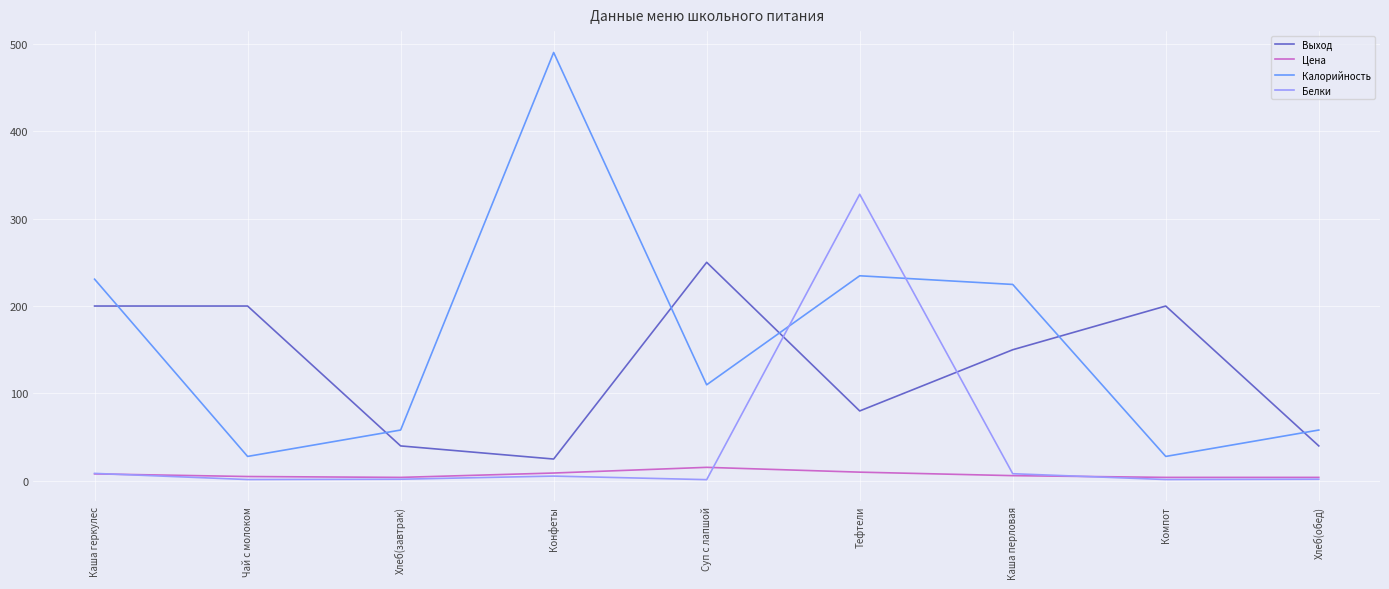

List the series in order of their peak value, lowest first.

Цена, Выход, Белки, Калорийность